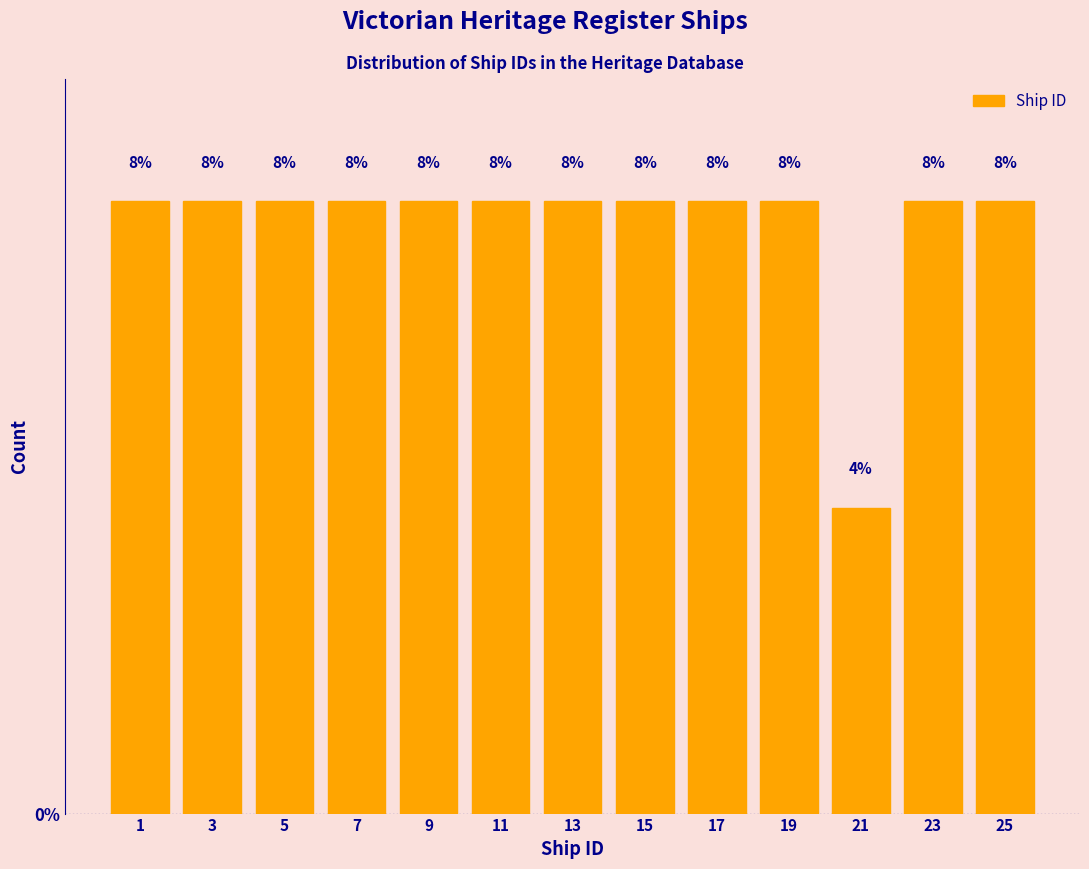

Reading left to right, transcribe all the data shown in this chart.

8	8	8	8	8	8	8	8	8	8	4	8	8